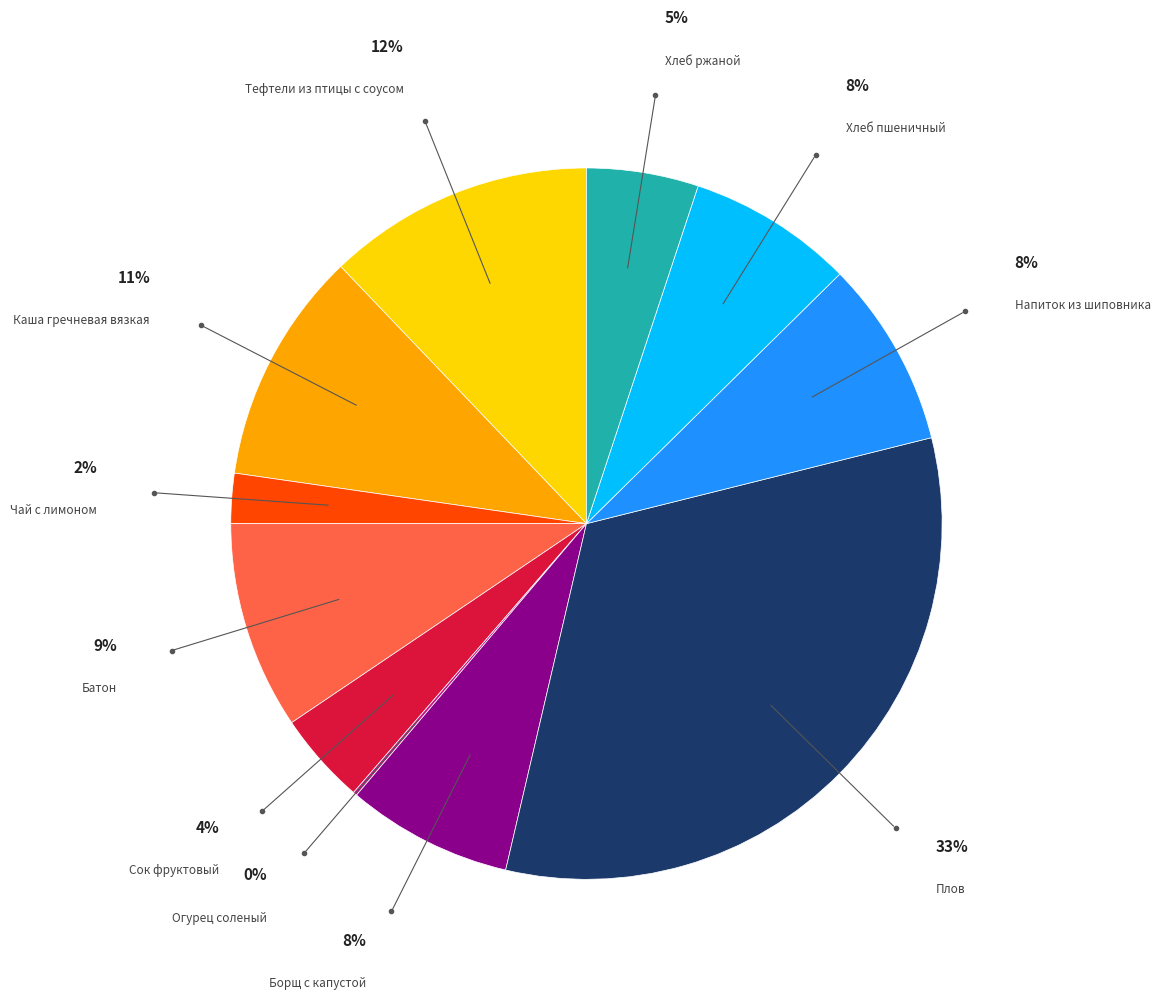

Which has a higher value, Борщ с капустой or Сок фруктовый?

Борщ с капустой